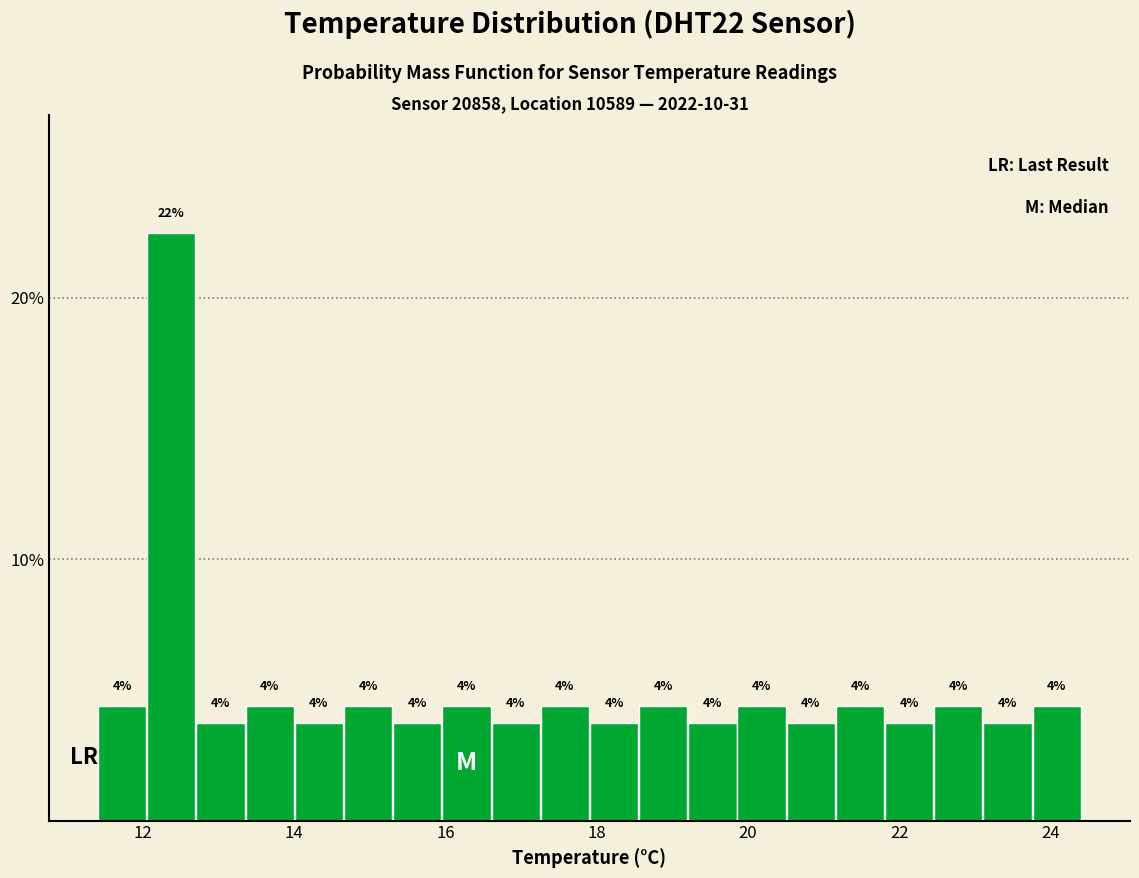

Read against the x-axis, roughly where is the centre of the tallest bar?

12.4